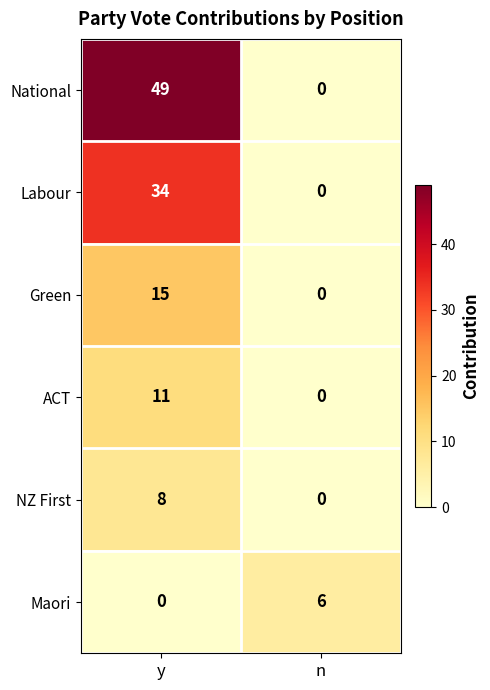

Between y and n, which series saw the biggest shift?

National